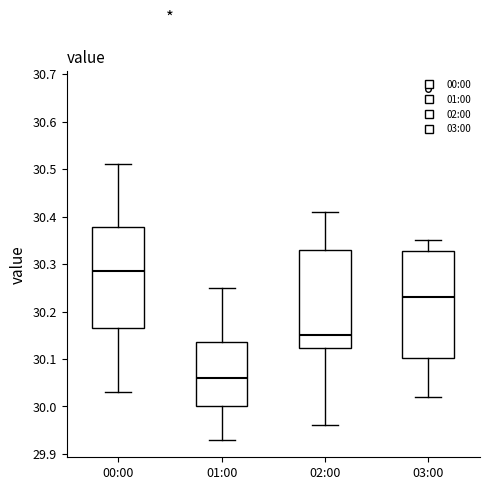

Where does the lower whisker of the box for 03:00 end on the y-axis? The values are not printed on the chart, so give them approximately, as read against the axis.

30.02